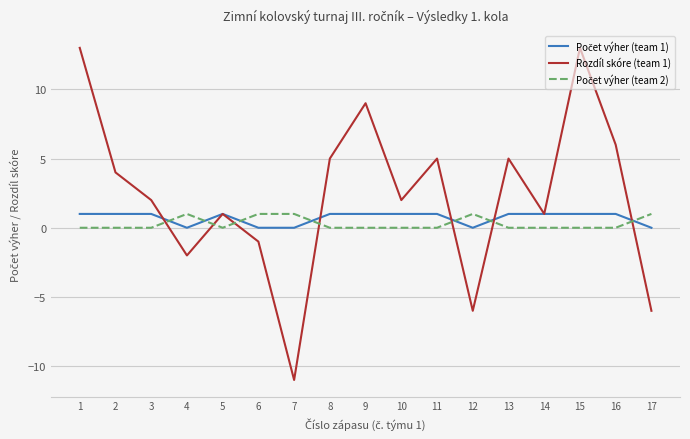

What is the highest value of the Rozdíl skóre (team 1) series?

13